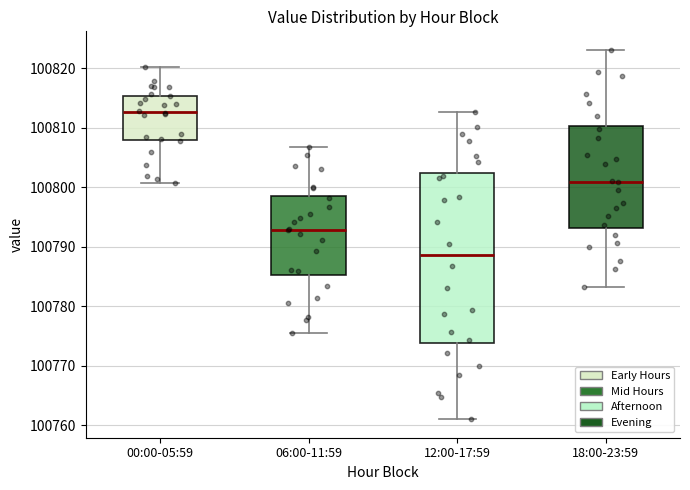

Where does the lower whisker of the box for 12:00-17:59 end on the y-axis? The values are not printed on the chart, so give them approximately, as read against the axis.

100761